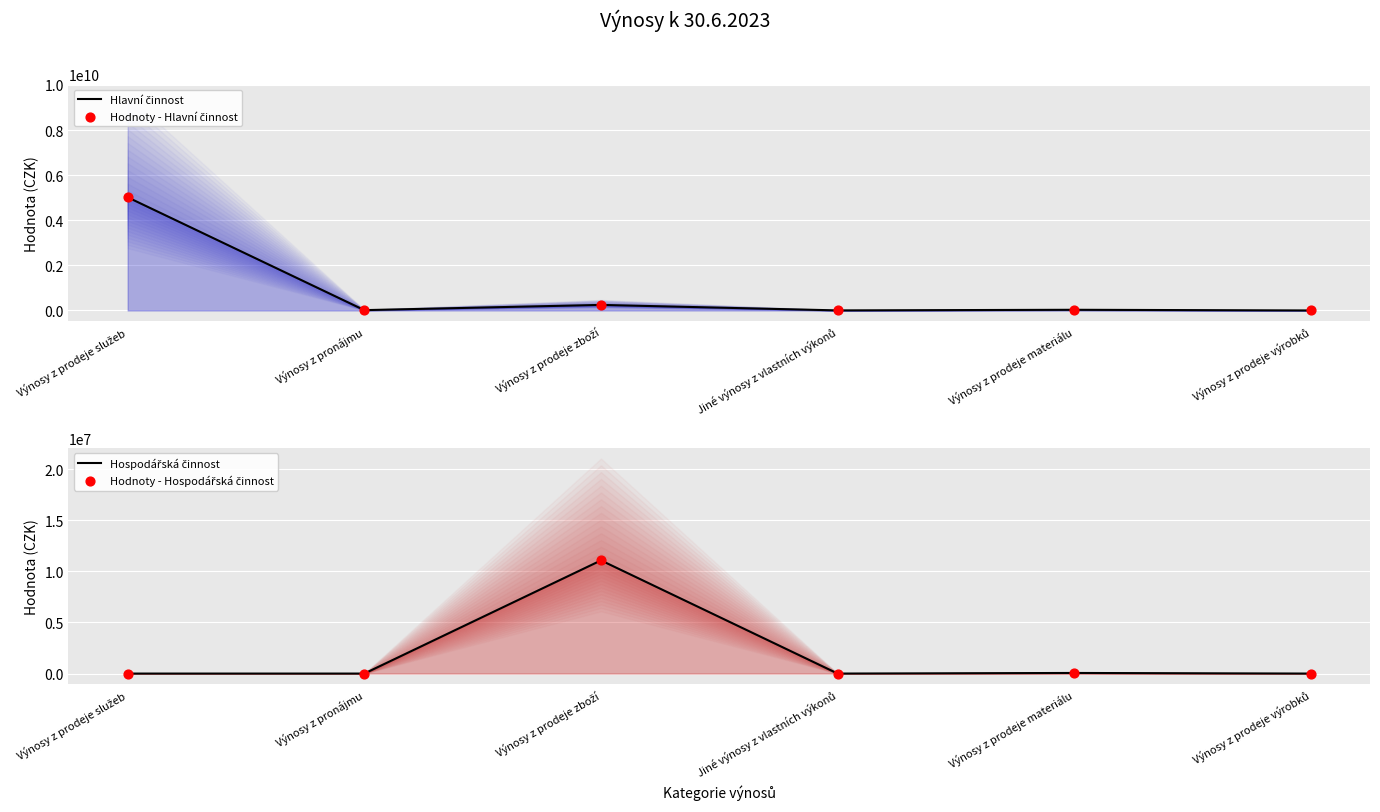

Which series has the largest Y range (max minus min)?

Hlavní činnost